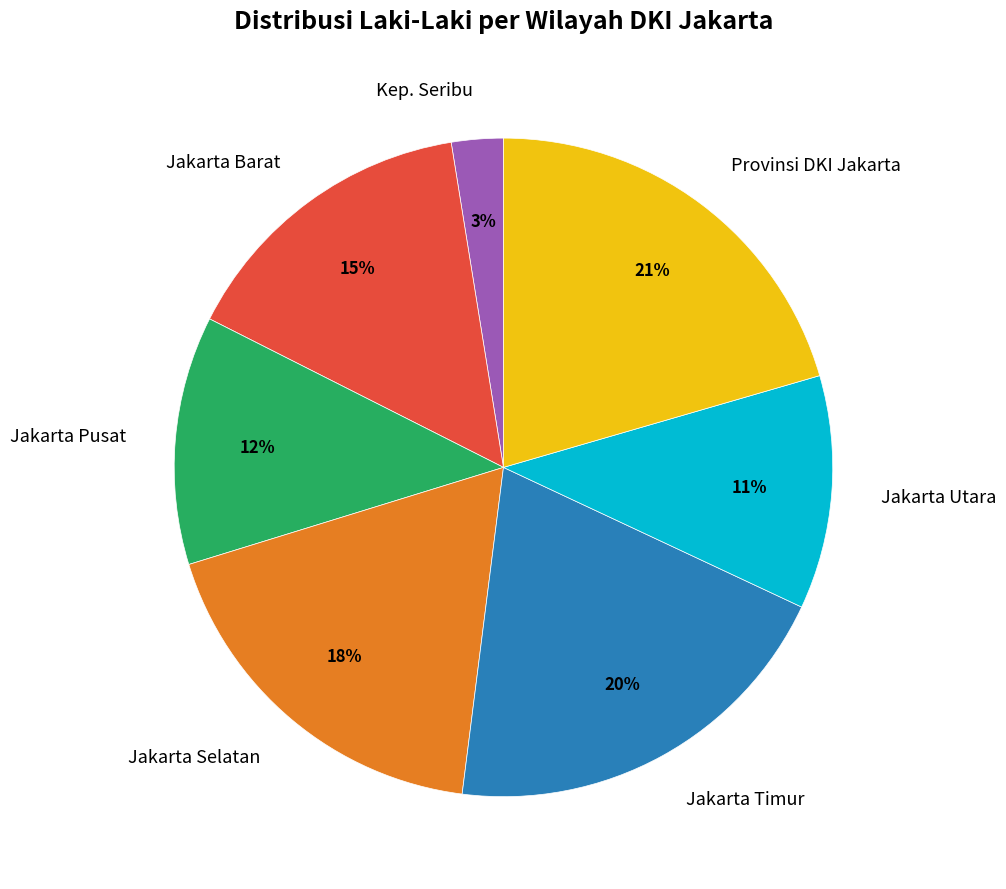

Between Jakarta Barat and Jakarta Selatan, which is larger?

Jakarta Selatan